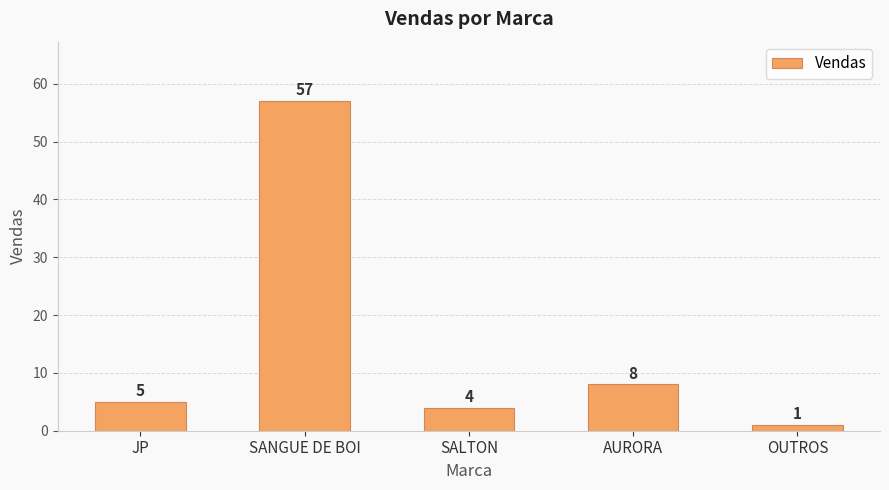

What is the minimum value shown in the chart?

1